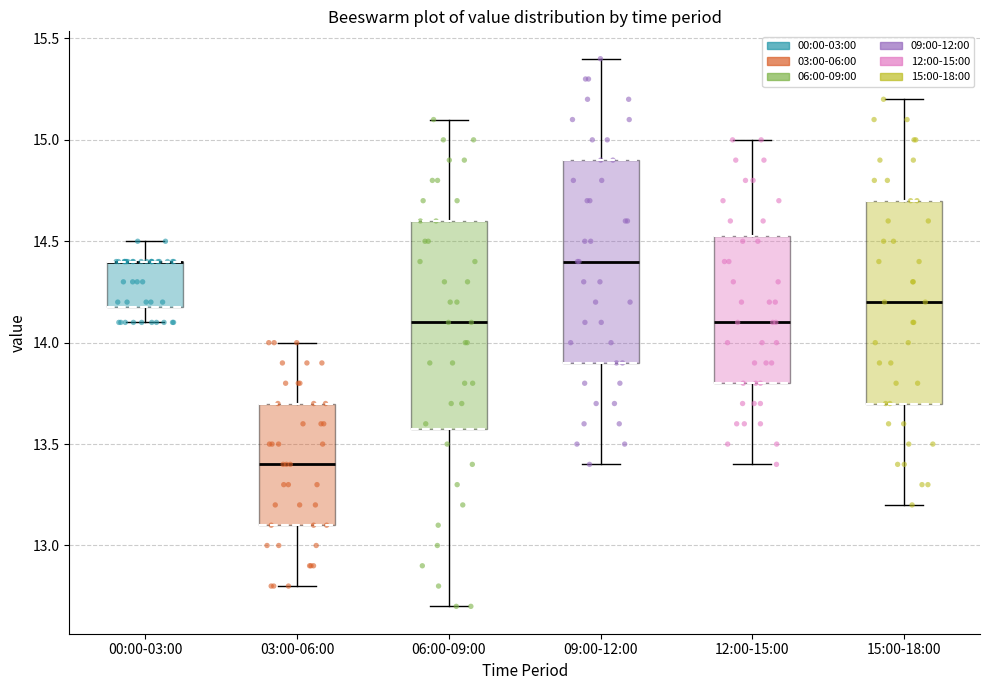

Reading left to right, transcribe this box plot: for each box, give where its median line is, the range the box spans, and where its two whiskers end, as read against the y-axis. The values are not printed on the chart, so give them approximately, as read against the axis.

00:00-03:00: median 14.40 (drawn on the box's upper edge), box 14.20 to 14.40, whiskers 14.10 to 14.50
03:00-06:00: median 13.40, box 13.10 to 13.70, whiskers 12.80 to 14.00
06:00-09:00: median 14.10, box 13.60 to 14.60, whiskers 12.70 to 15.10
09:00-12:00: median 14.40, box 13.90 to 14.90, whiskers 13.40 to 15.40
12:00-15:00: median 14.10, box 13.80 to 14.55, whiskers 13.40 to 15.00
15:00-18:00: median 14.20, box 13.70 to 14.70, whiskers 13.20 to 15.20